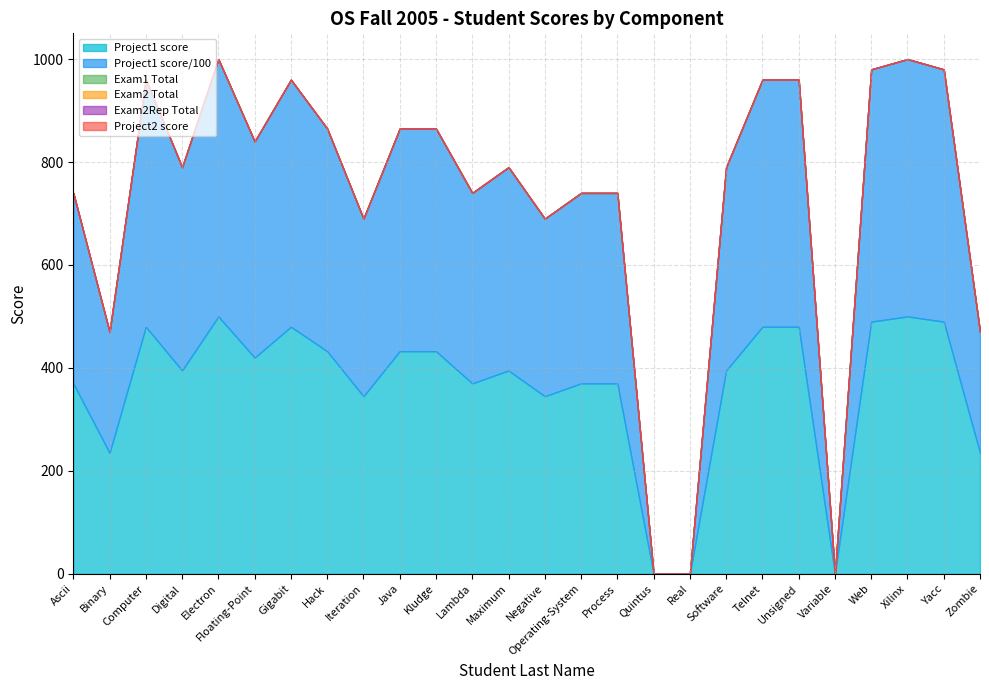

Rank the series at Yacc from highest to lowest value.

Project1 score, Project1 score/100, Exam1 Total, Exam2 Total, Exam2Rep Total, Project2 score